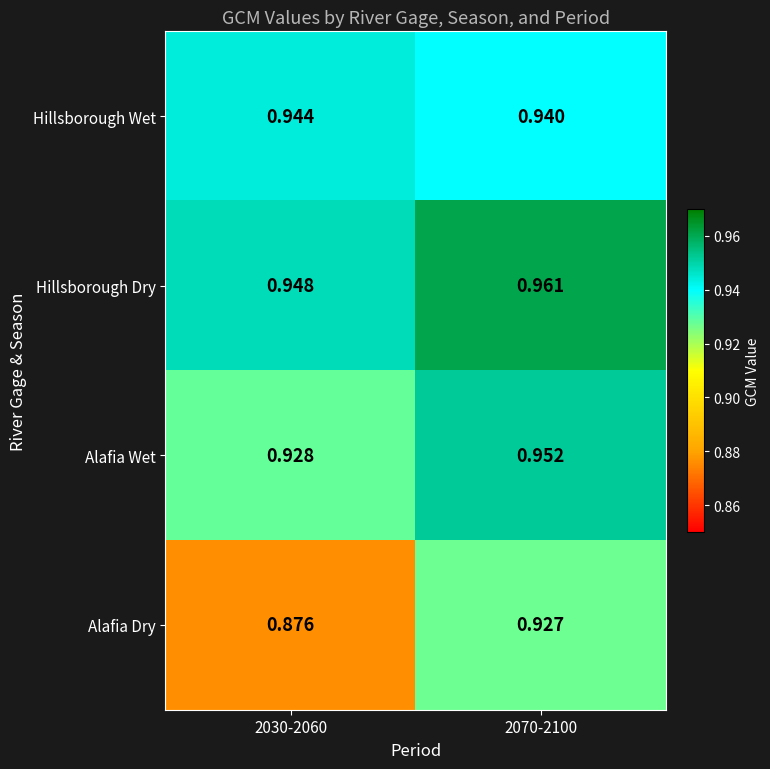

Which series changed the most between 2030-2060 and 2070-2100?

Alafia Dry